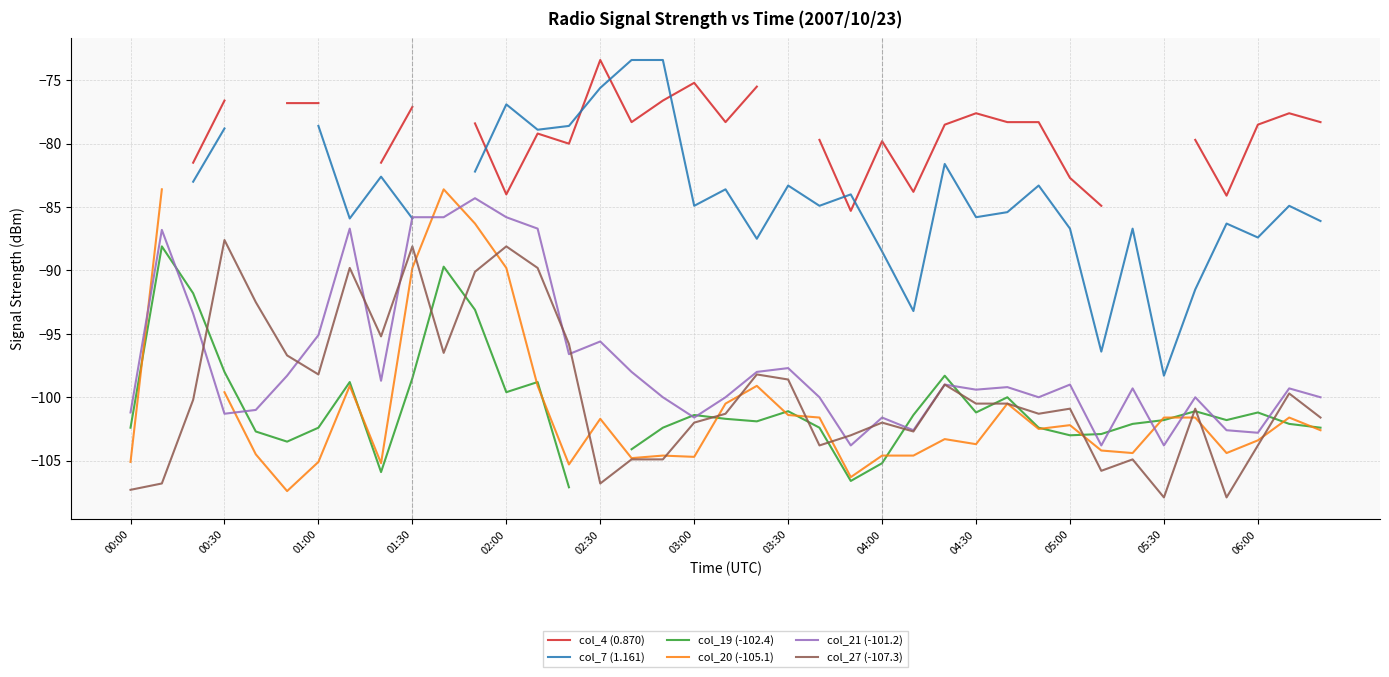

Is this an area chart (filled region under the line)?

No